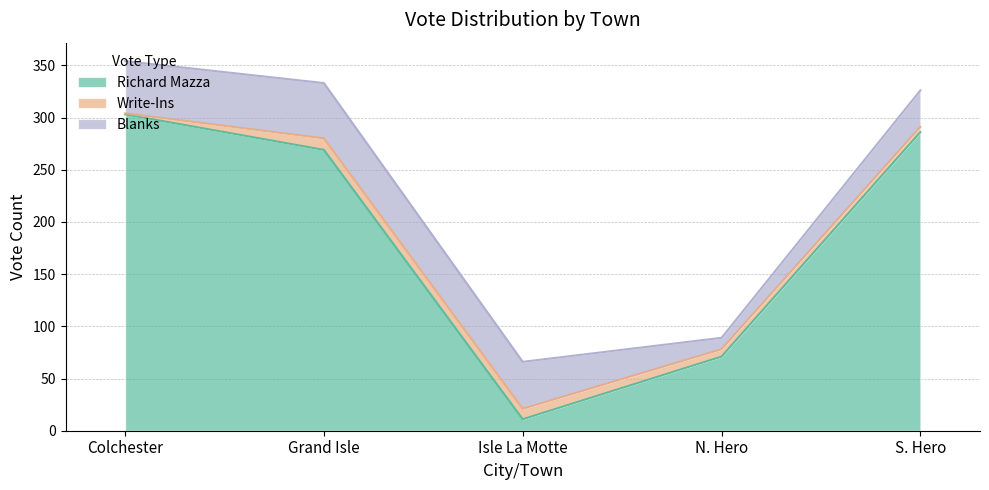

At Colchester, list the series in order from smallest to largest.

Write-Ins, Blanks, Richard Mazza